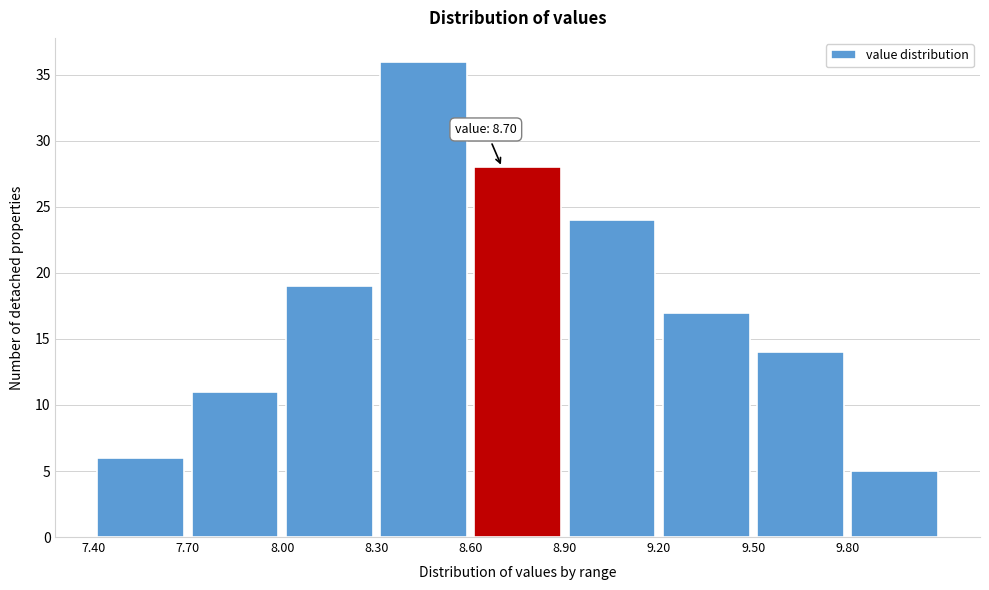

Over which range of the x-axis is the bar tallest?

8.3 to 8.6